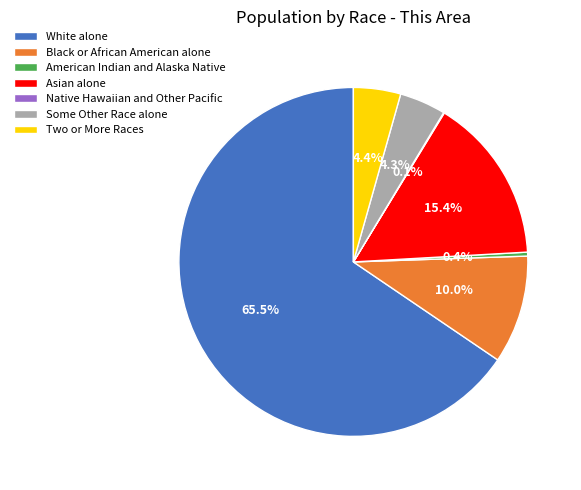

Is the sum of American Indian and Alaska Native and Two or More Races greater than half?

No